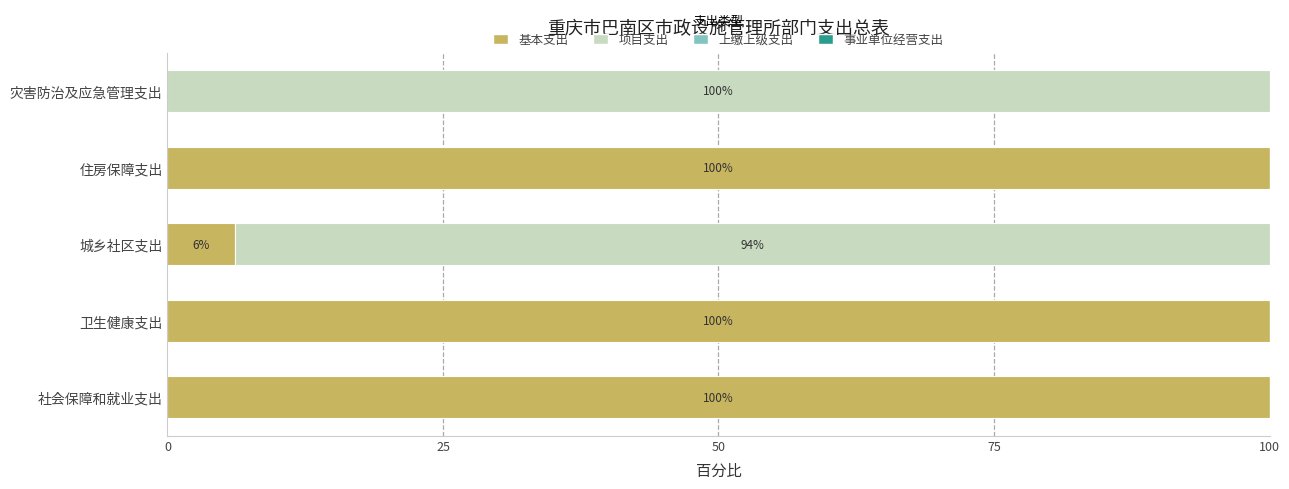

Where is 基本支出 nearest to the value 50?

城乡社区支出